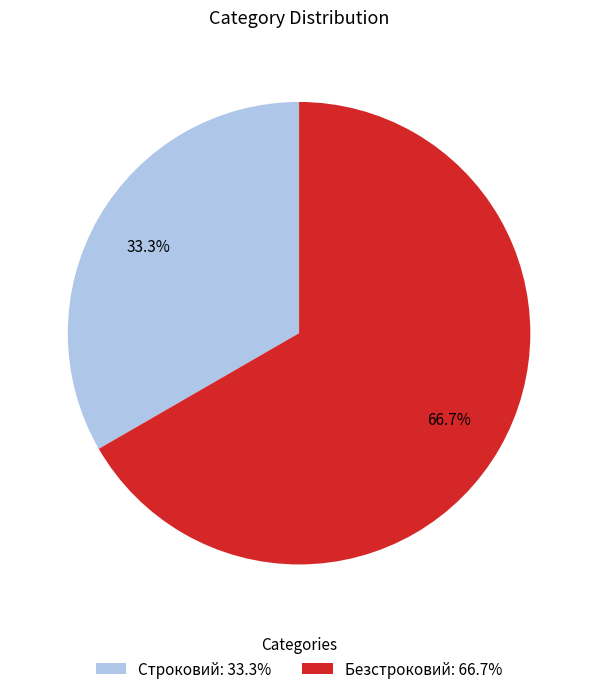

Which category has the smallest portion of the pie?

Строковий